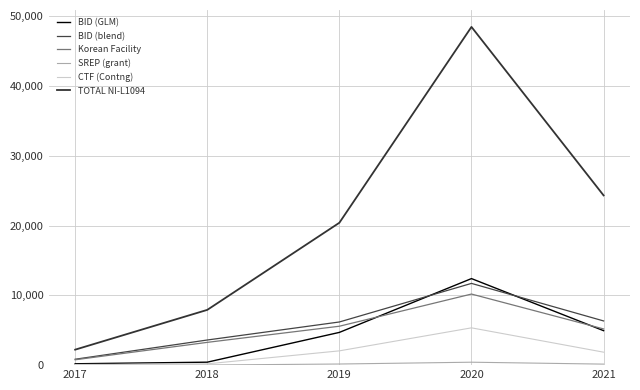

What is the total value across all series at 2019?

39090.0